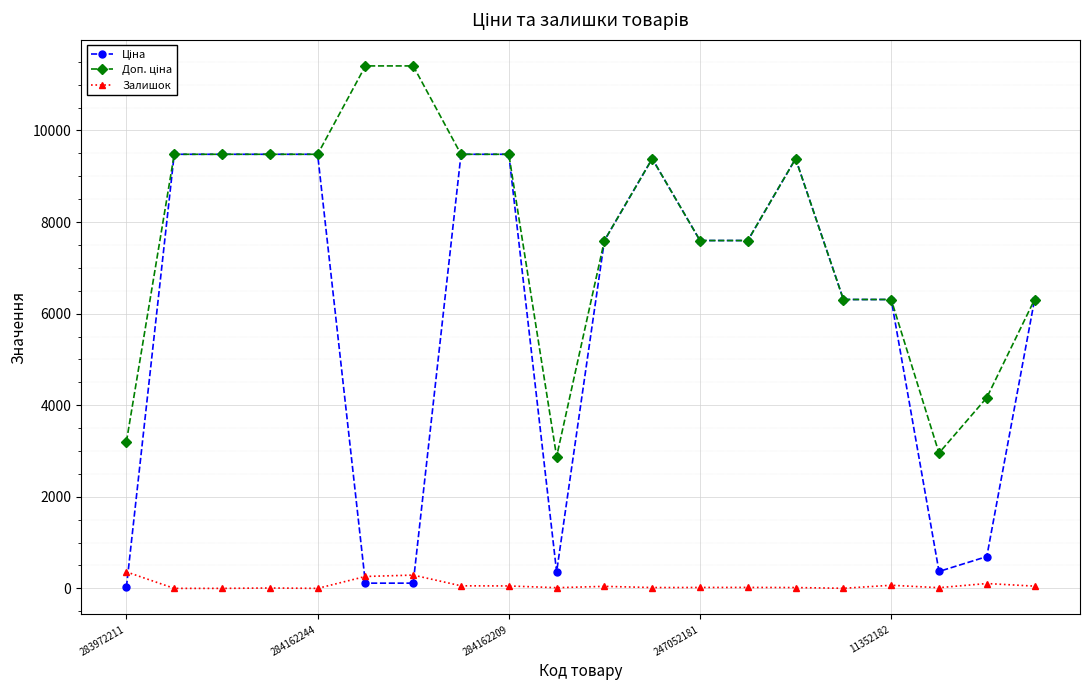

What is the highest value of the Залишок series?

360.0